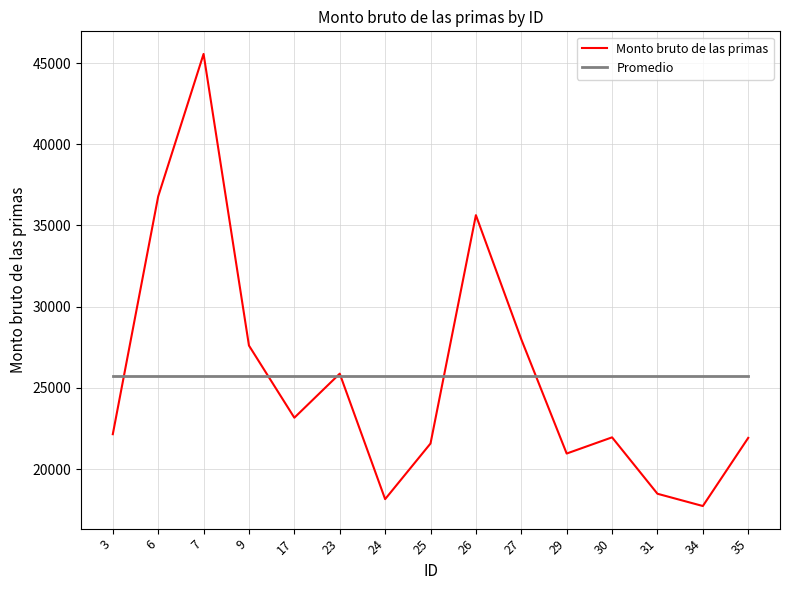

What is the approximate value of Promedio at 6?

25701.7